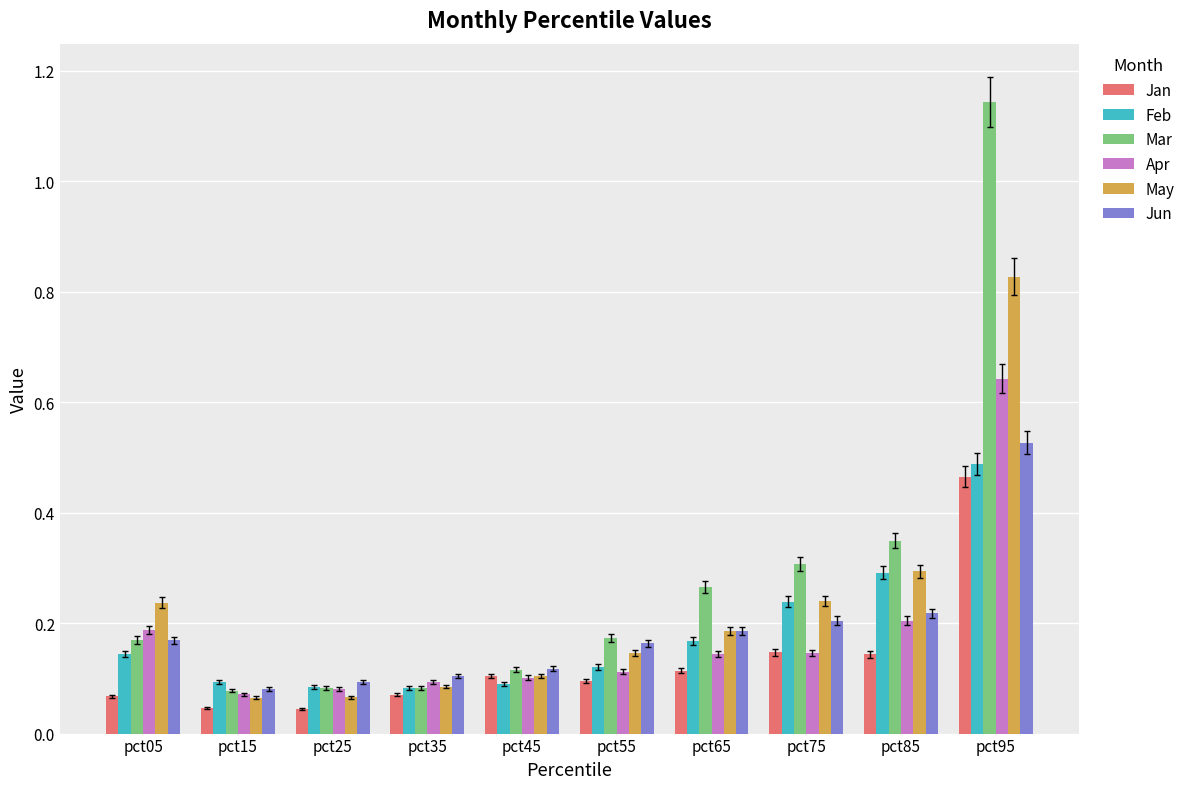

At which label does Jun reach its peak?

pct95